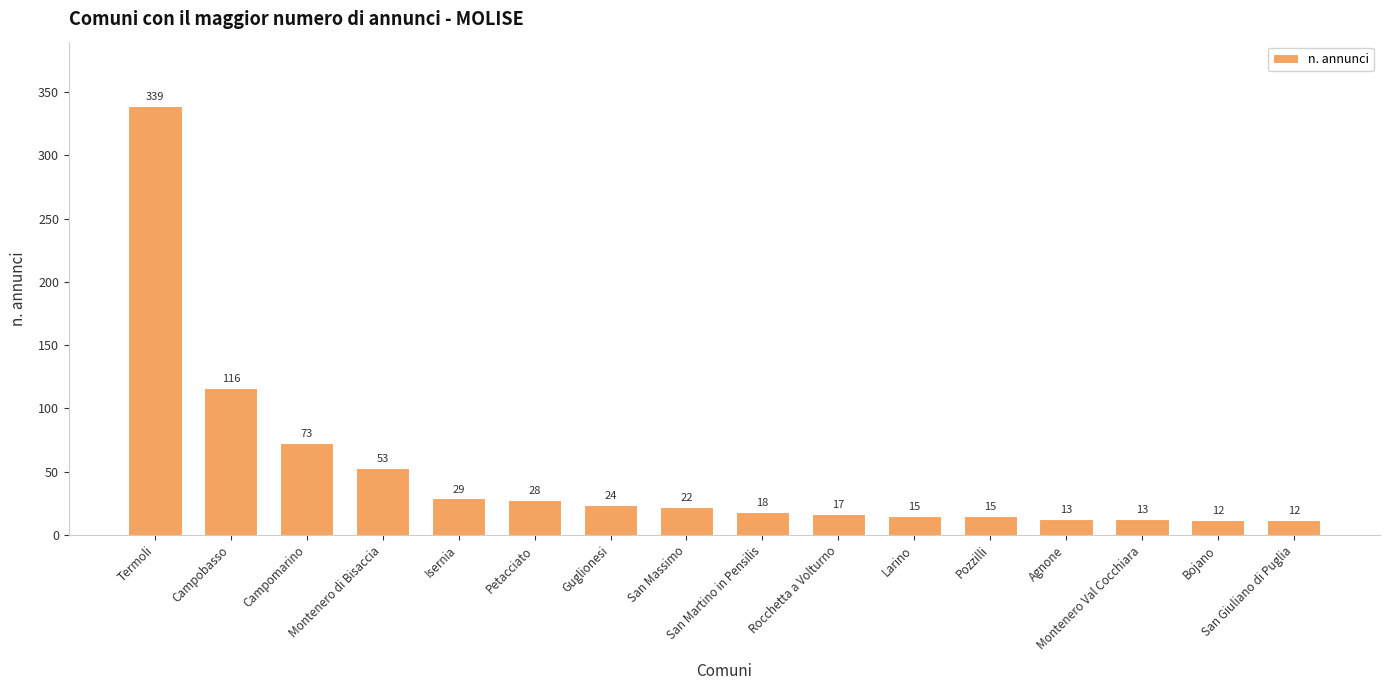

What is the value of the 3rd bar from the left?

73